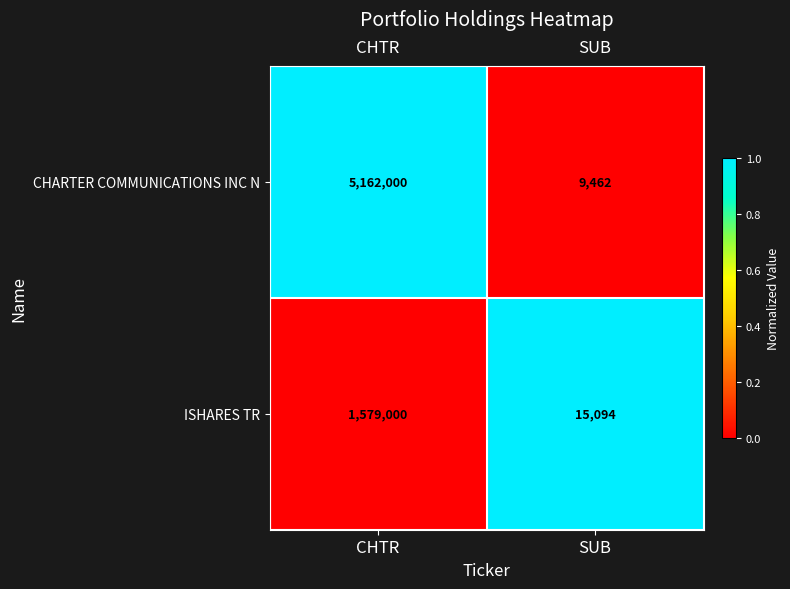

Is it true that ISHARES TR equals 1579000 at CHTR?

True